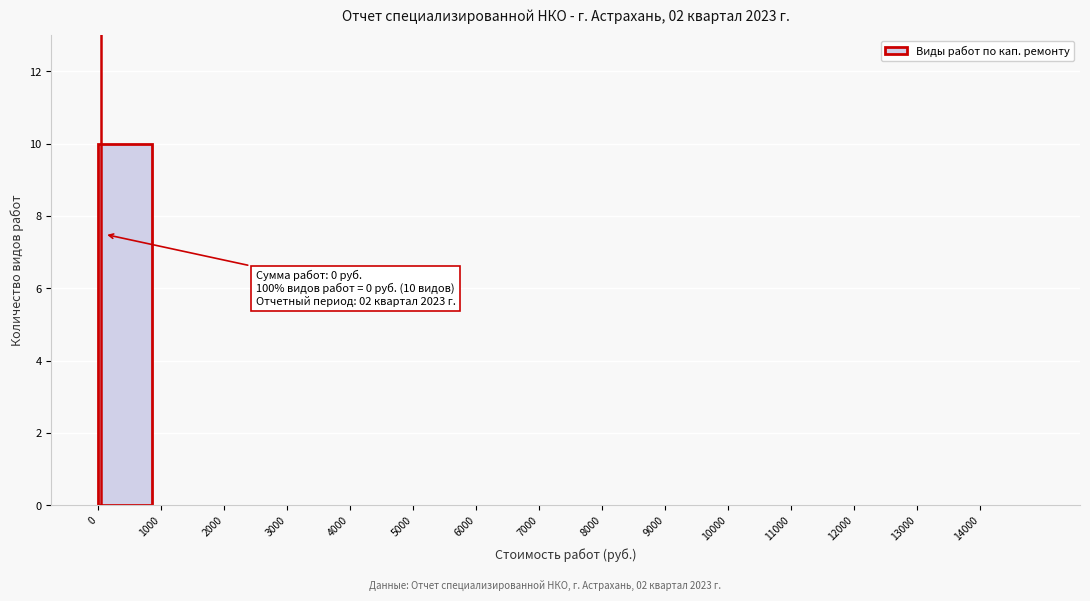

Over which range of the x-axis is the bar tallest?

0 to 1000